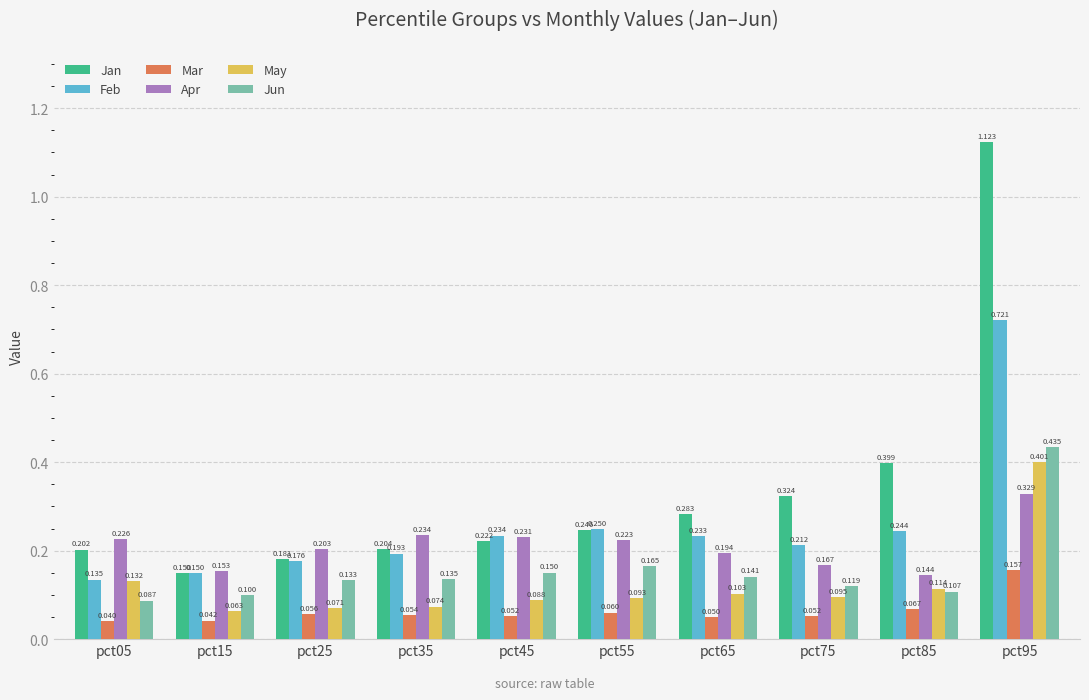

Which series has the largest total across all categories?

Jan